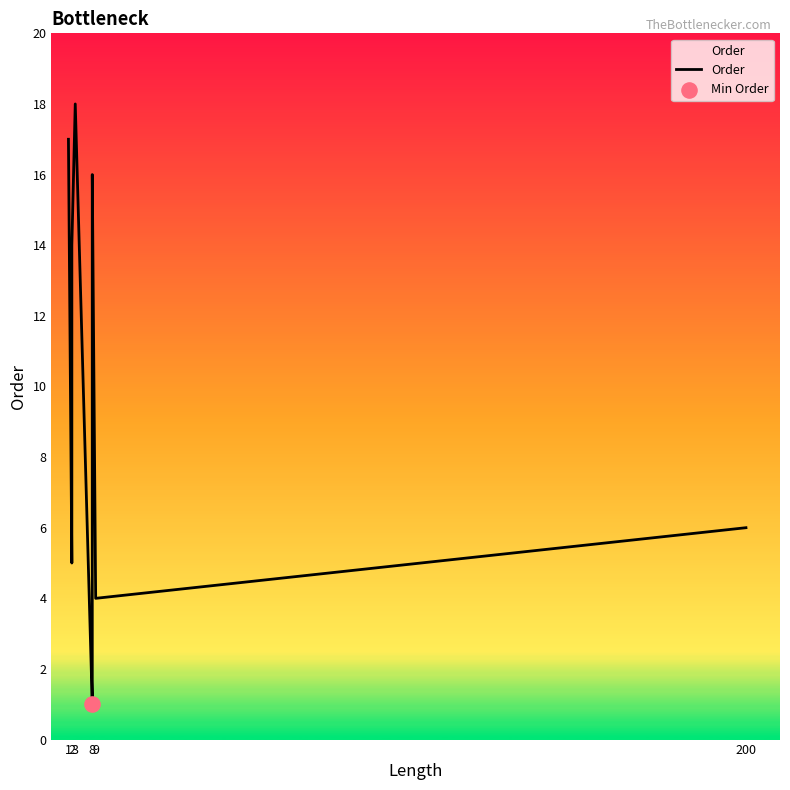

What is the change in value from 1 to 8?

-2